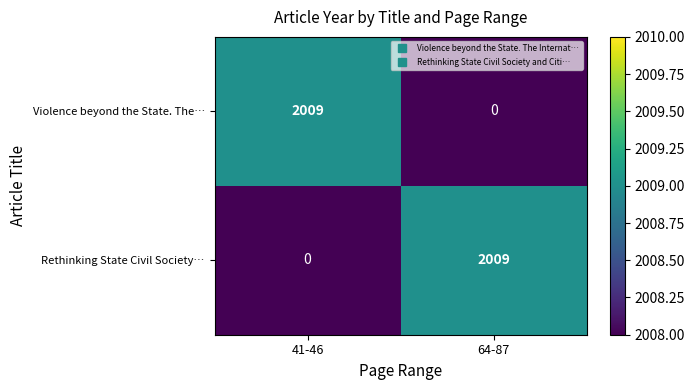

Where is Rethinking State Civil Society… nearest to the value 1004?

41-46